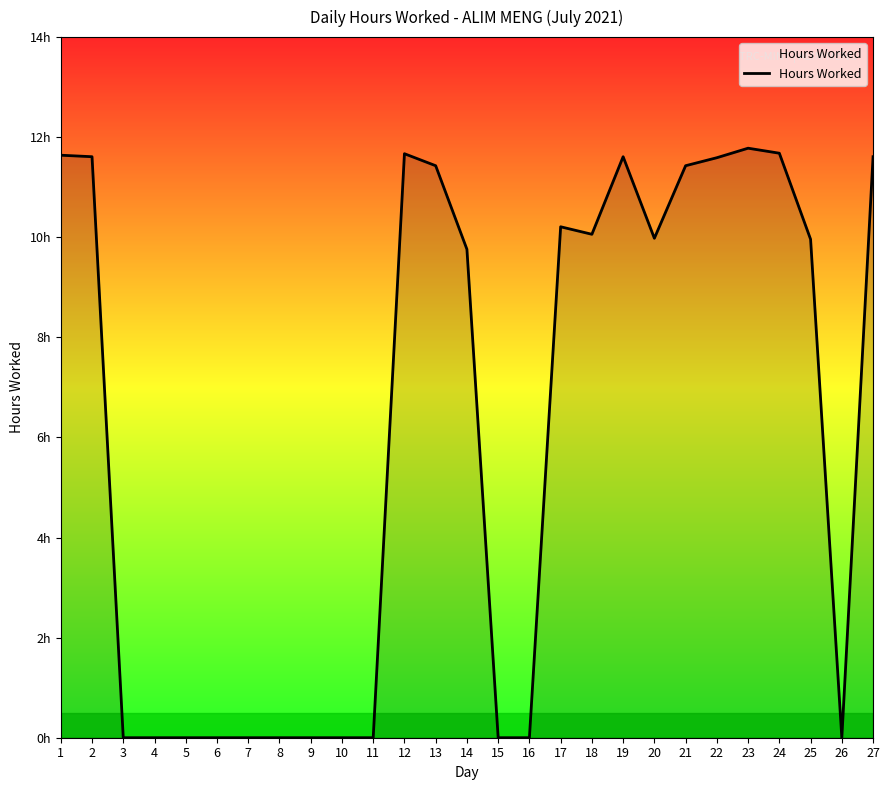

What is the average value?

6.1